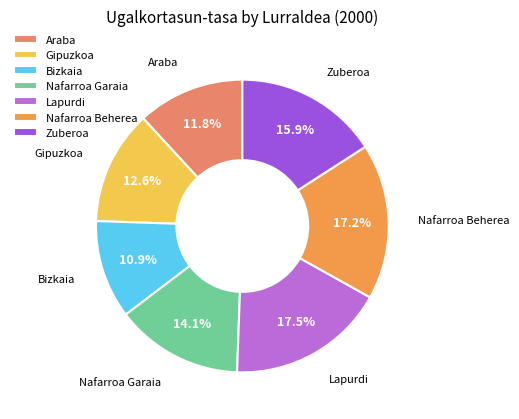

How many segments does this pie chart have?

7